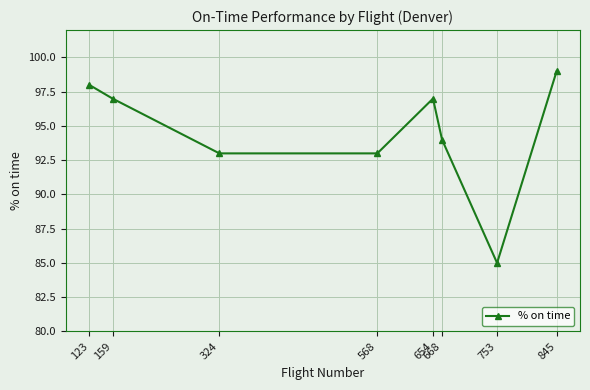

Does the chart have visible grid lines?

Yes